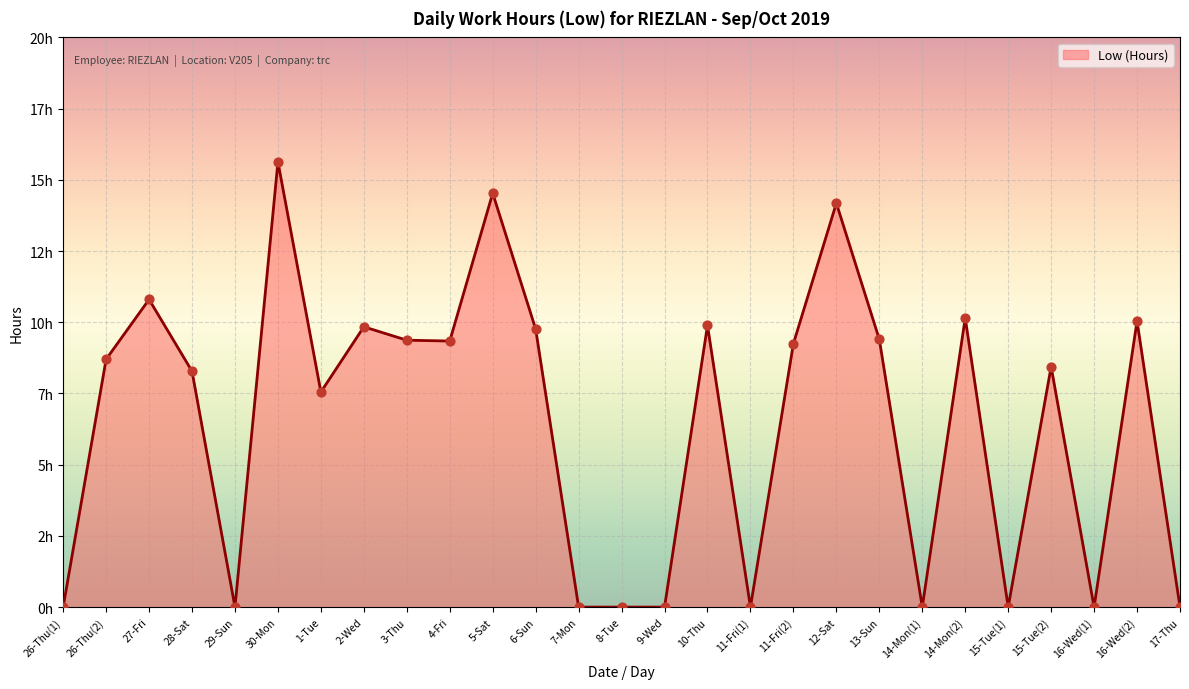

Does the chart have visible grid lines?

Yes